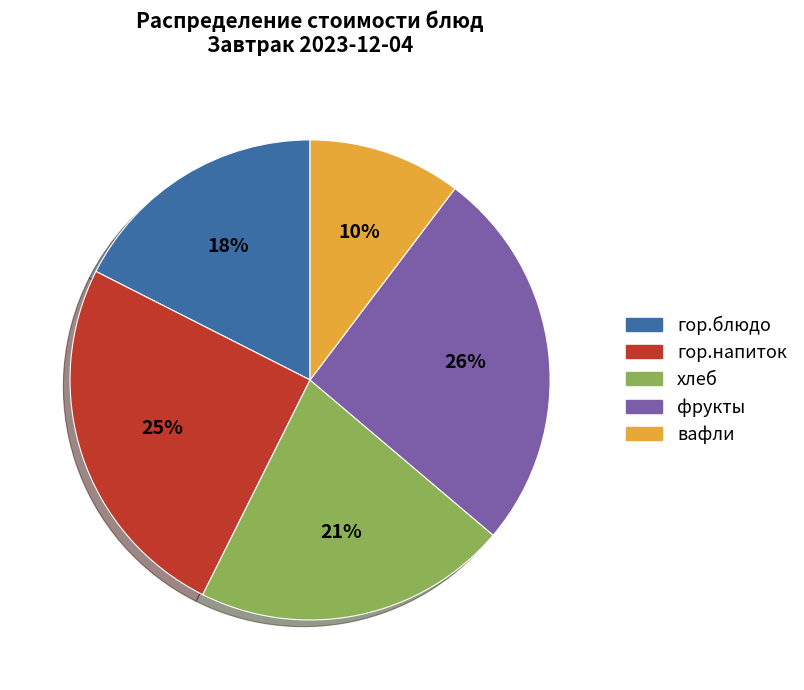

Does any single category account for the majority?

No